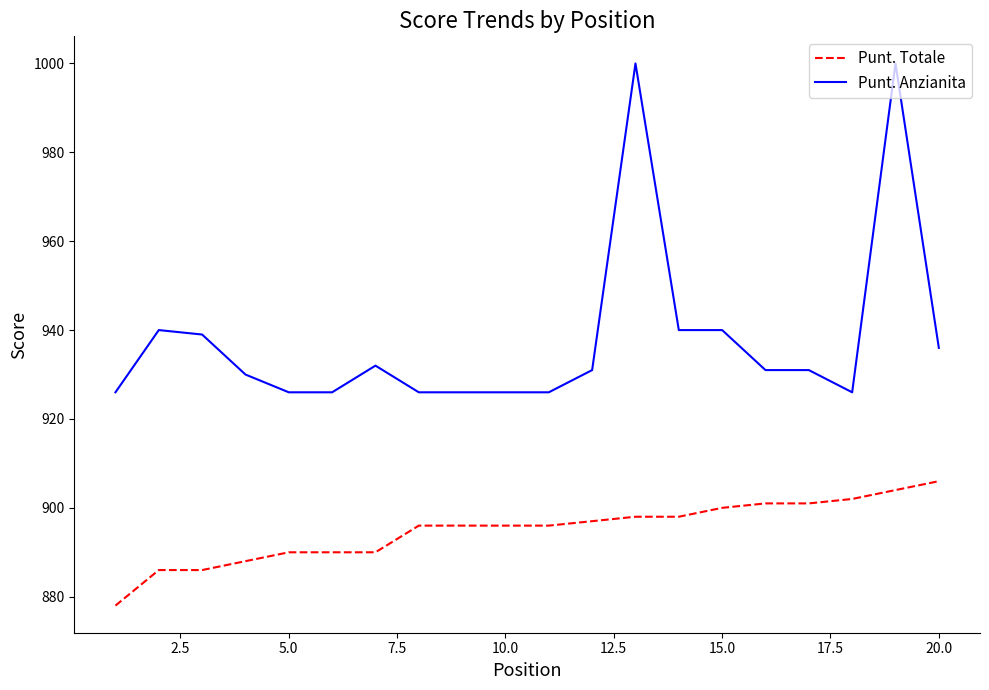

List the series in order of their overall mean, highest first.

Punt. Anzianita, Punt. Totale